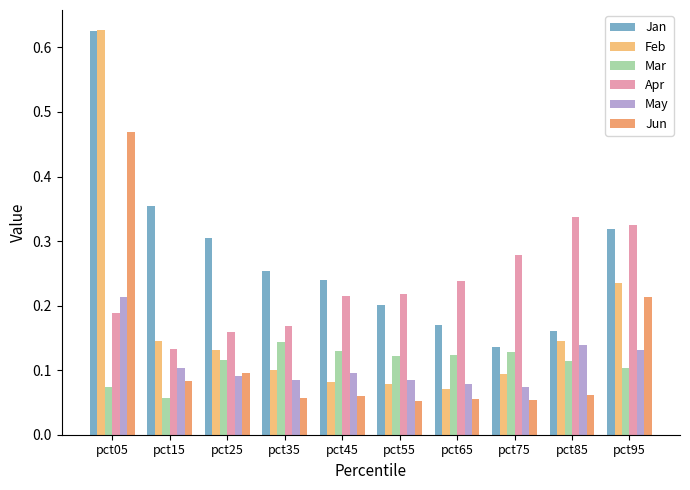

Between pct45 and pct65, which series saw the biggest shift?

Jan